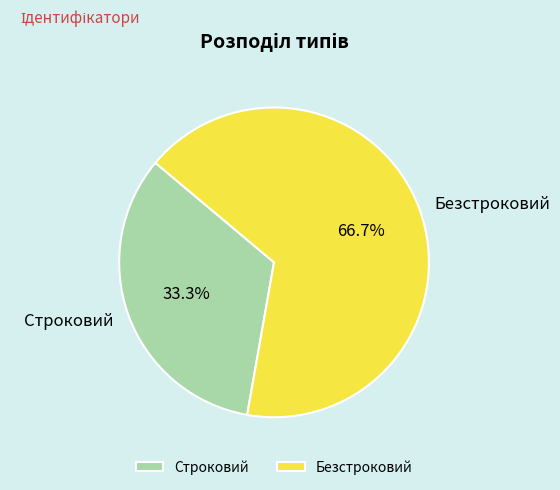

To the nearest percent, what is the difference between the largest and smallest slice percentages?

33%